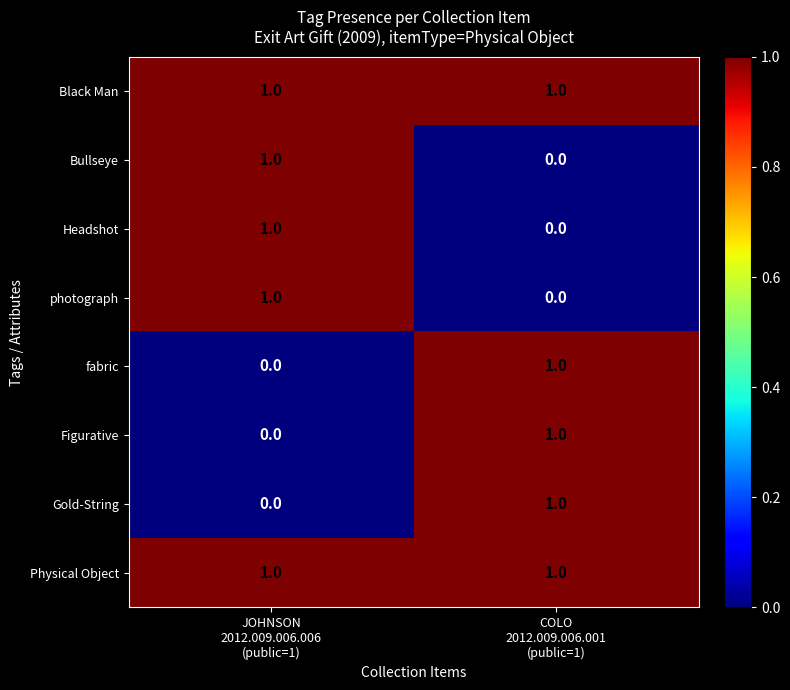

Reading right to left, list all the values displayed in this chart.

Black Man: 1	1
Bullseye: 0	1
Headshot: 0	1
photograph: 0	1
fabric: 1	0
Figurative: 1	0
Gold-String: 1	0
Physical Object: 1	1